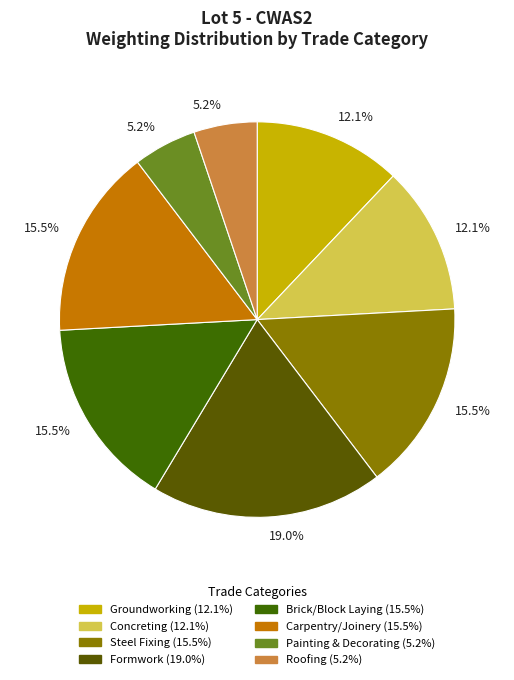

How many slices are in this pie chart?

8